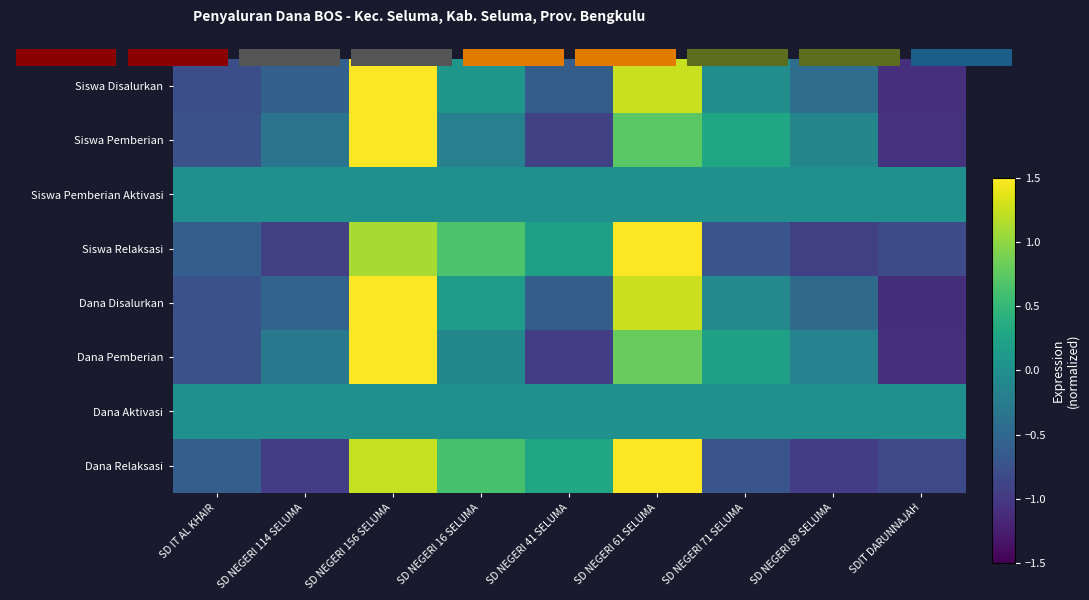

The Dana Disalurkan series shows -0.5 at SD NEGERI 89 SELUMA. True or false?

True